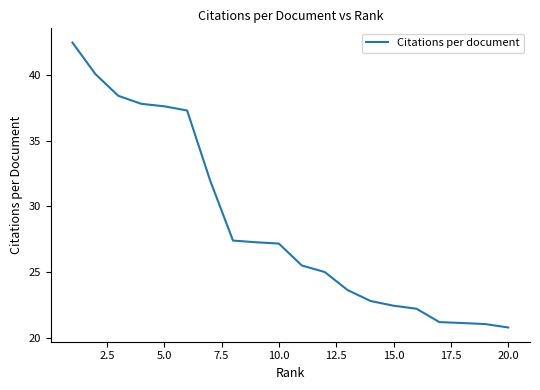

What is the smallest value displayed?

20.8